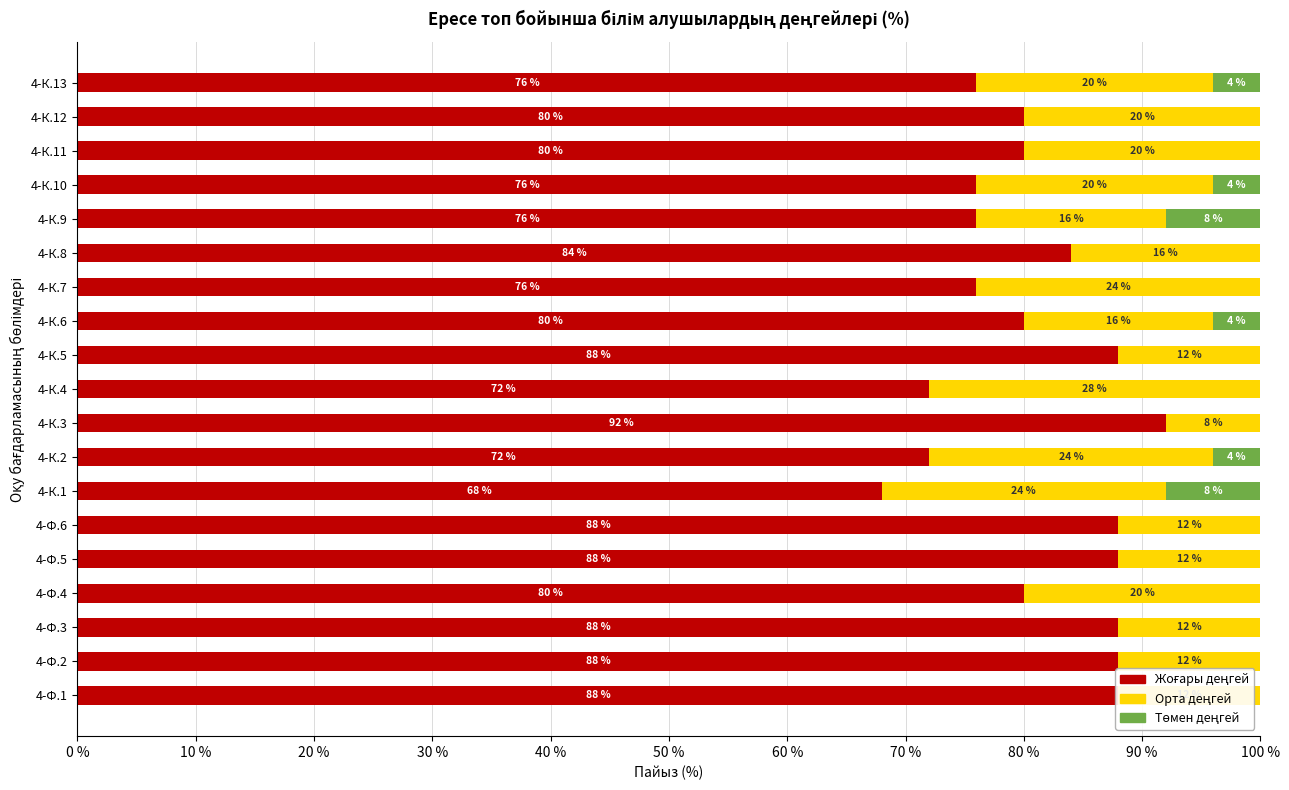

How many series are shown in this chart?

3